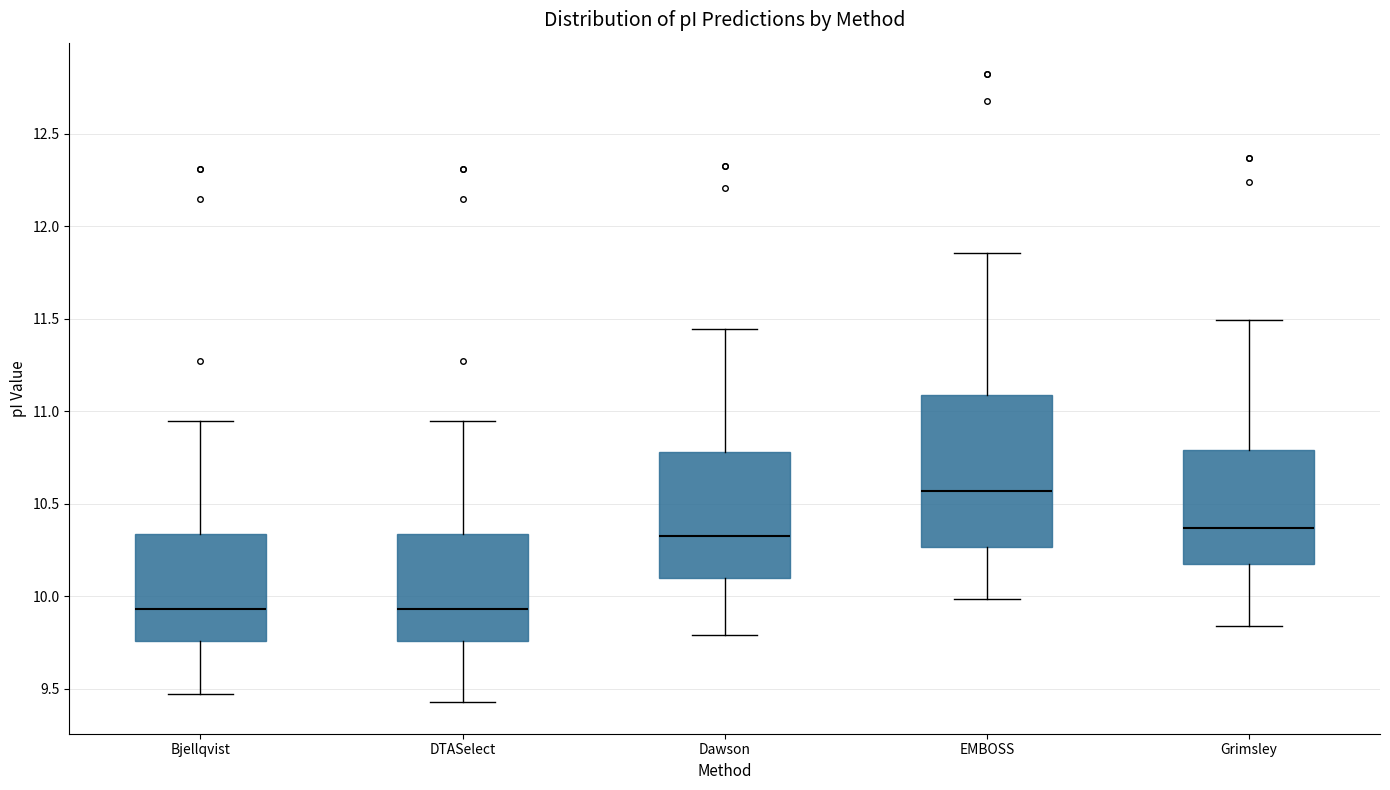

Which box is the tallest, from its lower edge to its upper edge?

EMBOSS